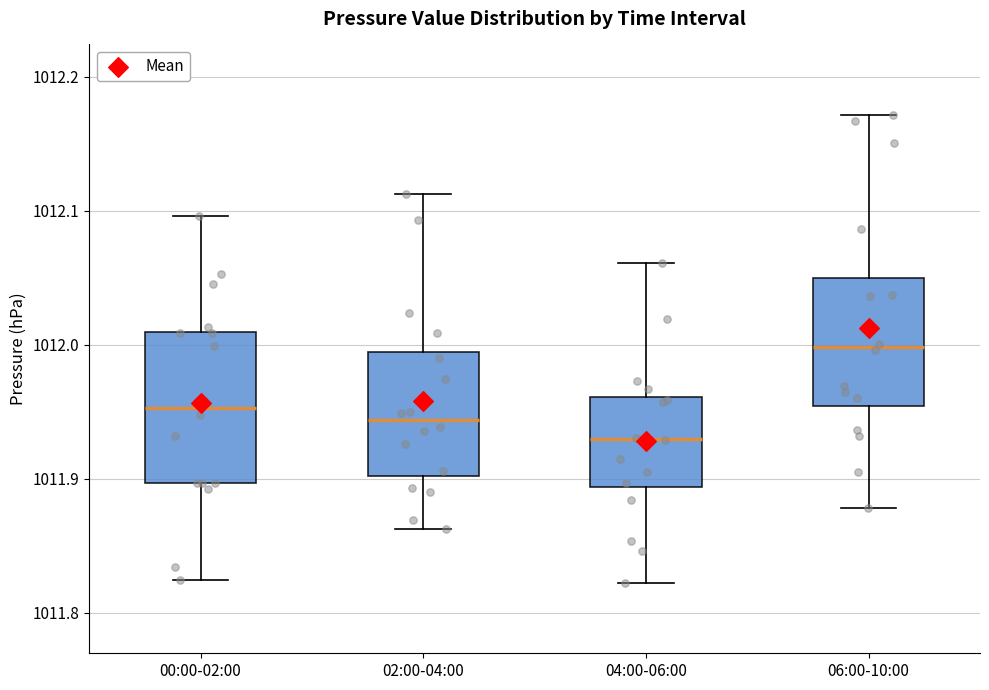

Reading left to right, read every box against the y-axis: the position of its median line, the range the box covers, and the ends of its whiskers. The values are not printed on the chart, so give them approximately, as read against the axis.

00:00-02:00: median 1011.95, box 1011.90 to 1012.01, whiskers 1011.82 to 1012.10
02:00-04:00: median 1011.94, box 1011.90 to 1011.99, whiskers 1011.86 to 1012.11
04:00-06:00: median 1011.93, box 1011.89 to 1011.96, whiskers 1011.82 to 1012.06
06:00-10:00: median 1012.00, box 1011.95 to 1012.05, whiskers 1011.88 to 1012.17